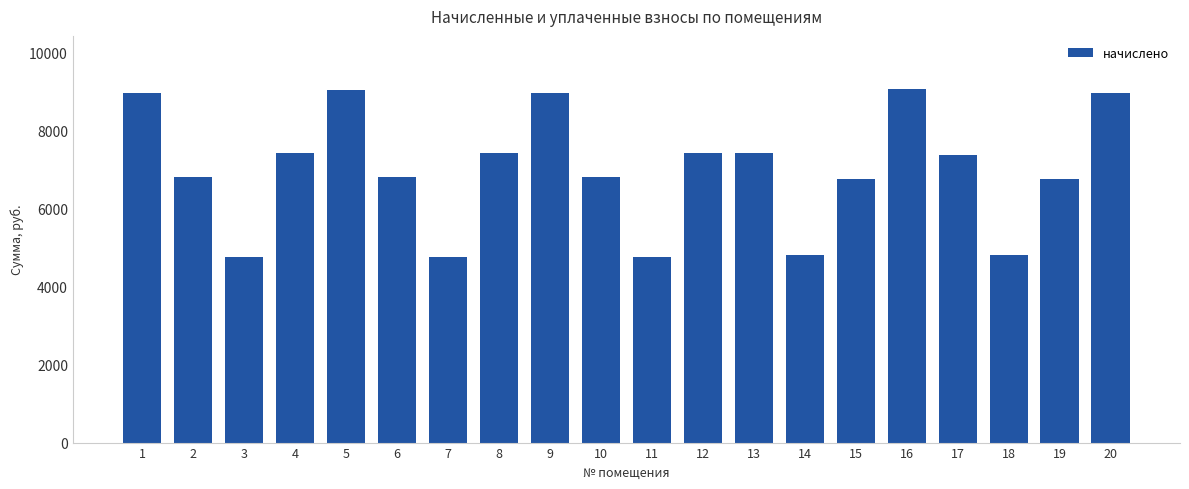

What is the value of the 6th bar from the left?

6806.2